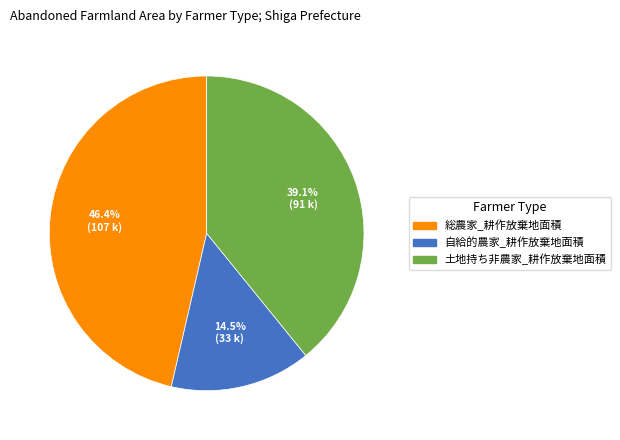

What portion of the pie excludes 土地持ち非農家_耕作放棄地面積?

60.9%